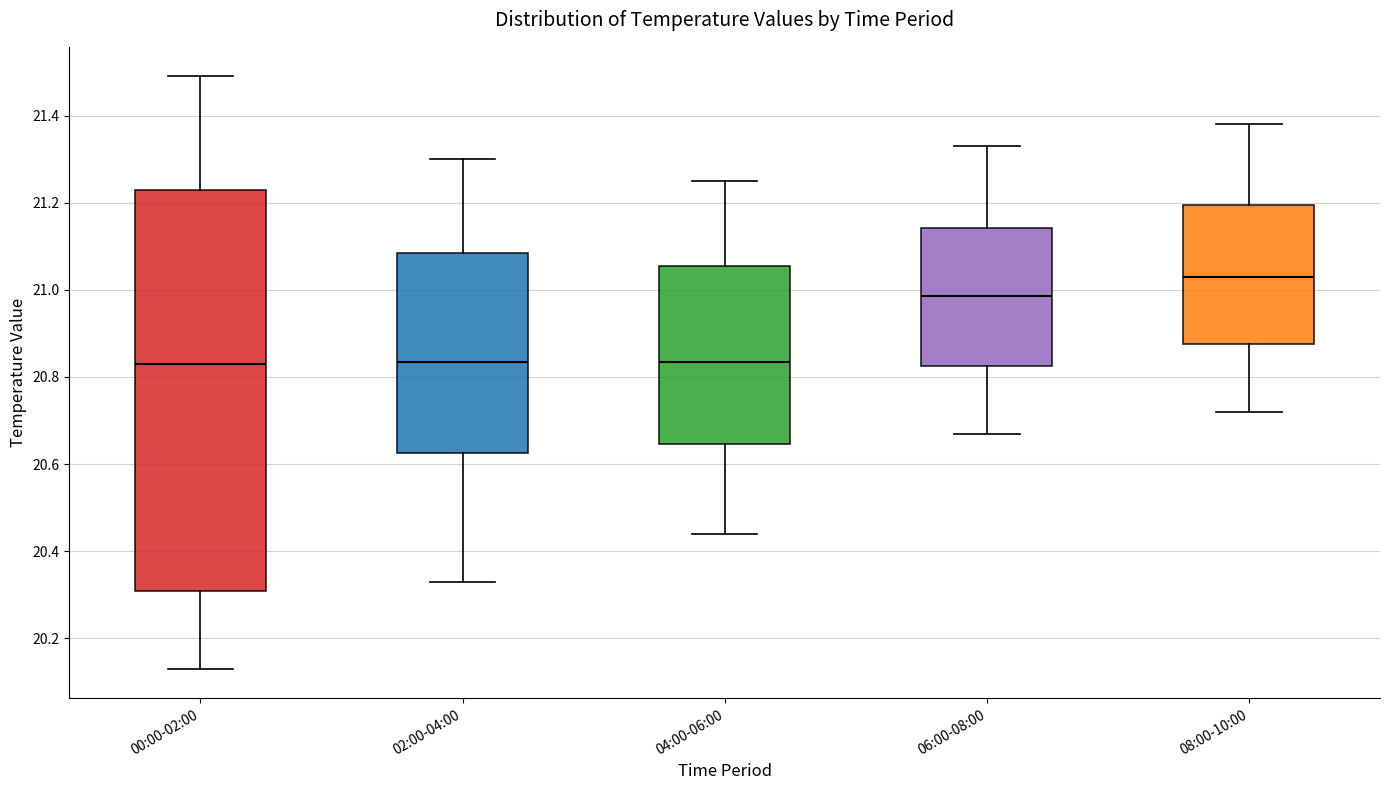

Reading left to right, transcribe this box plot: for each box, give where its median line is, the range the box spans, and where its two whiskers end, as read against the y-axis. The values are not printed on the chart, so give them approximately, as read against the axis.

00:00-02:00: median 20.84, box 20.30 to 21.24, whiskers 20.14 to 21.50
02:00-04:00: median 20.84, box 20.62 to 21.08, whiskers 20.34 to 21.30
04:00-06:00: median 20.84, box 20.64 to 21.06, whiskers 20.44 to 21.26
06:00-08:00: median 20.98, box 20.82 to 21.14, whiskers 20.68 to 21.34
08:00-10:00: median 21.04, box 20.88 to 21.20, whiskers 20.72 to 21.38